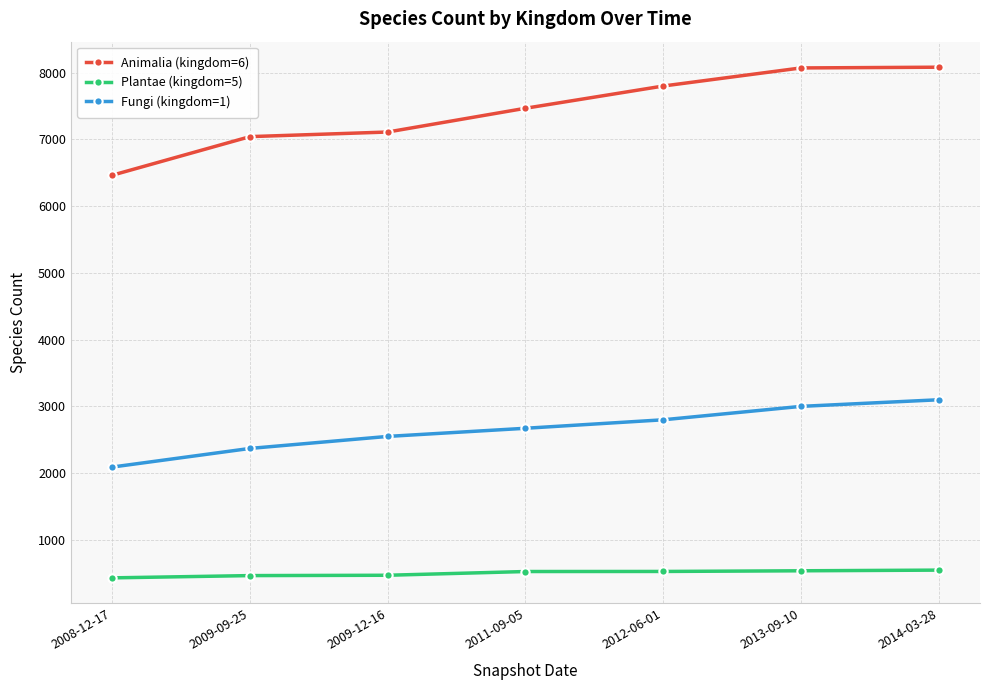

Is the value of Animalia (kingdom=6) at 2009-09-25 greater than the value of Fungi (kingdom=1) at 2008-12-17?

Yes